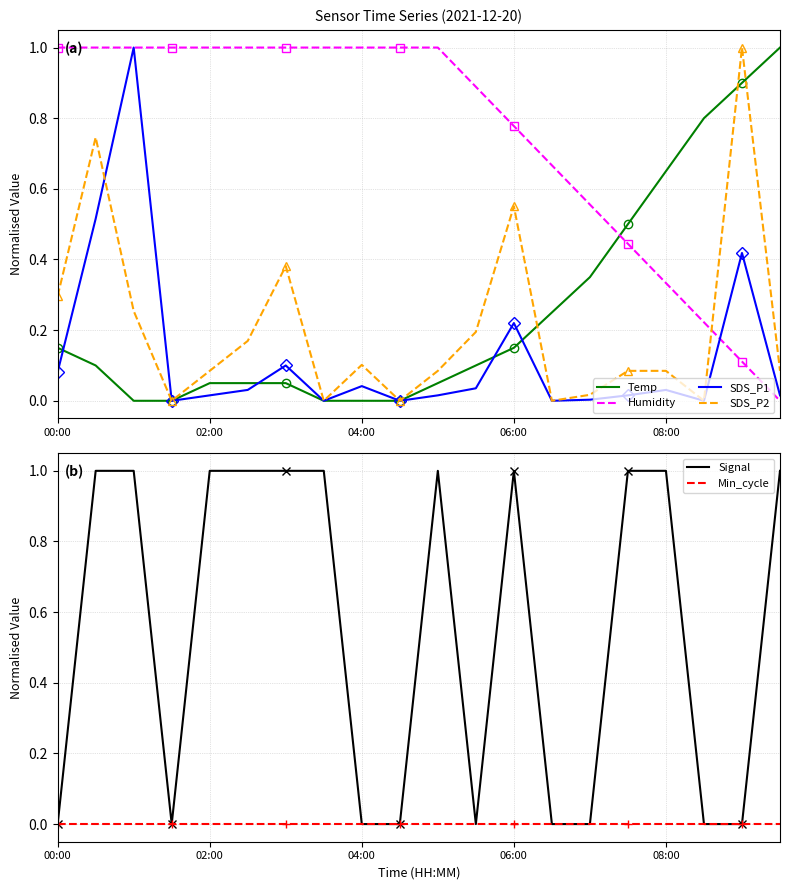

The SDS_P2 series shows 0.1 at 04:00. True or false?

True